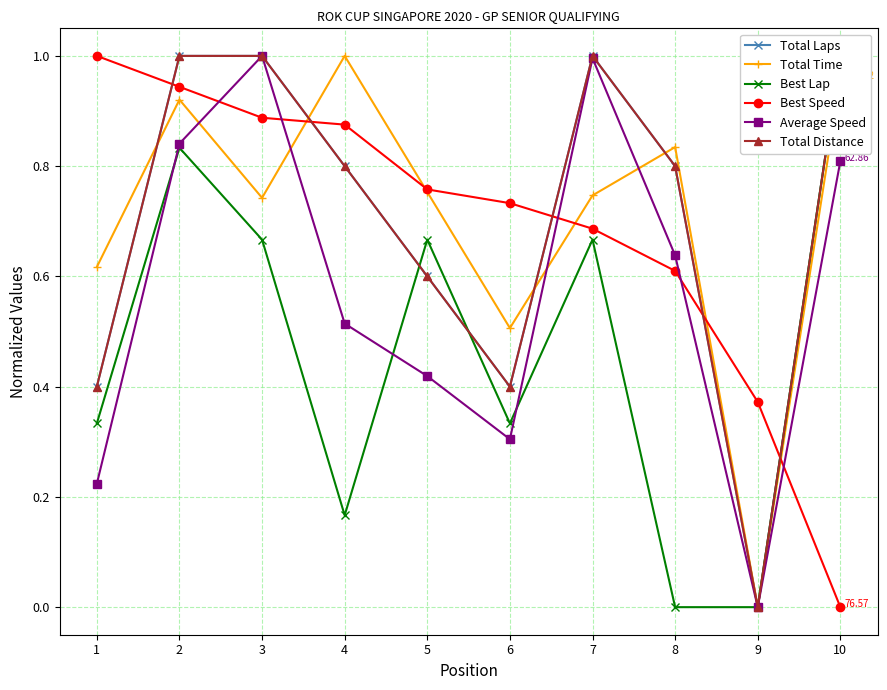

At which category does Total Time reach its first local valley?

3